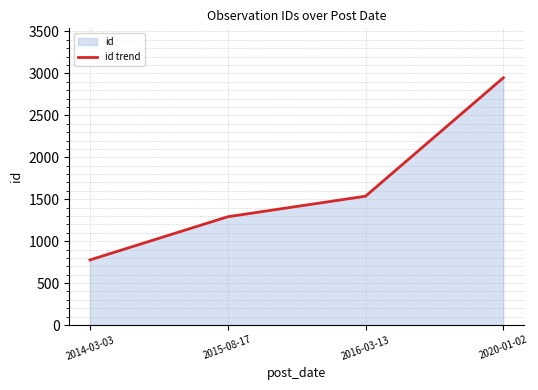

What is the label of the 2nd point from the right?

2016-03-13